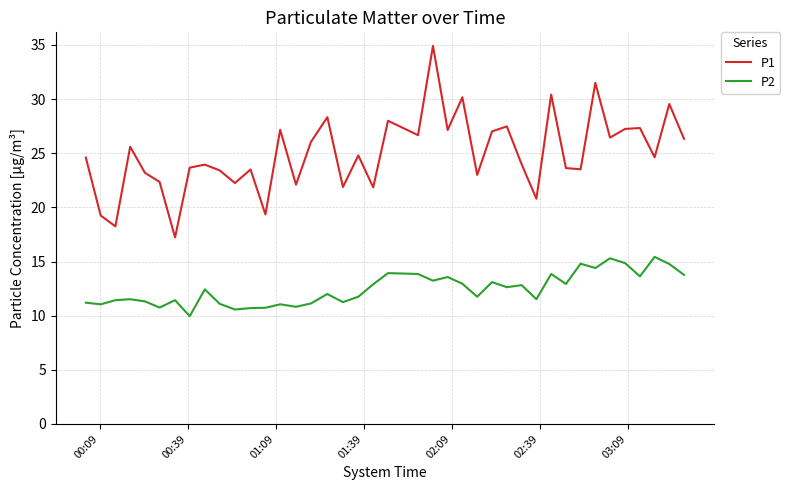

Which series has the widest spread of values?

P1